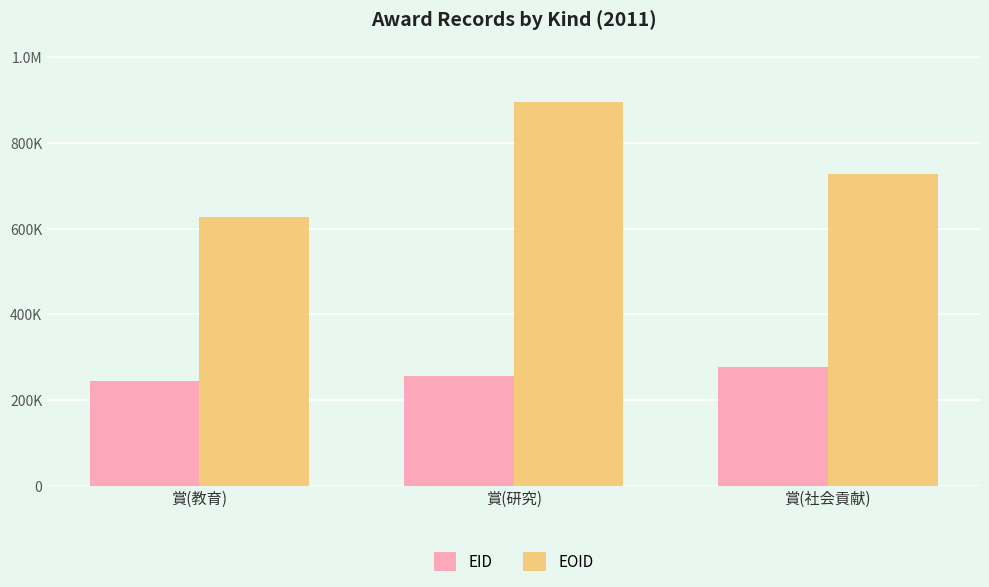

What are all the series names shown in the legend?

EID, EOID